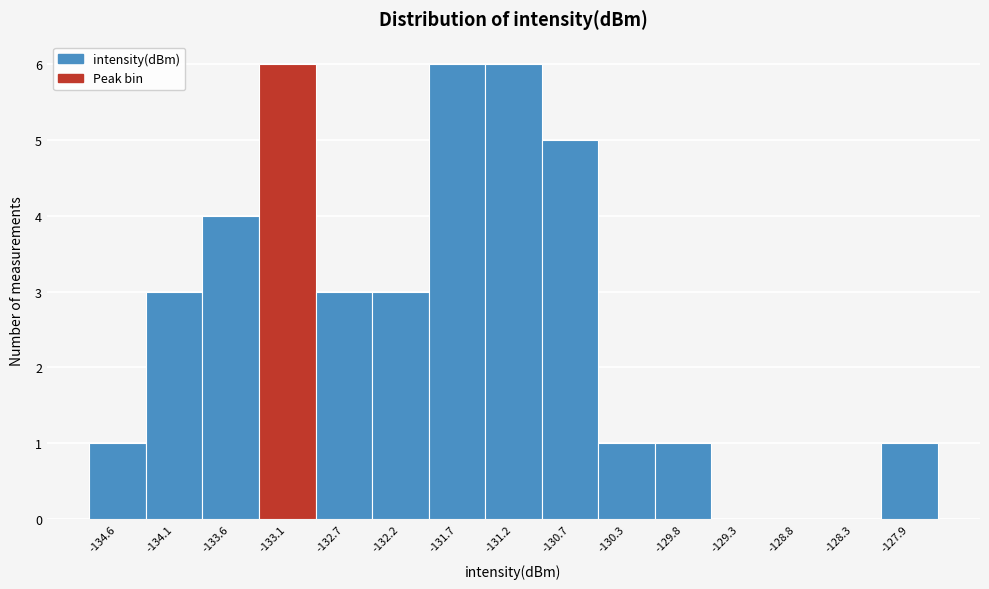

How tall is the bar that spans -131.95 to -131.45 on the x-axis? Neither the bar edges nor the heights are printed on the chart, so give them approximately, as read against the axes.

6